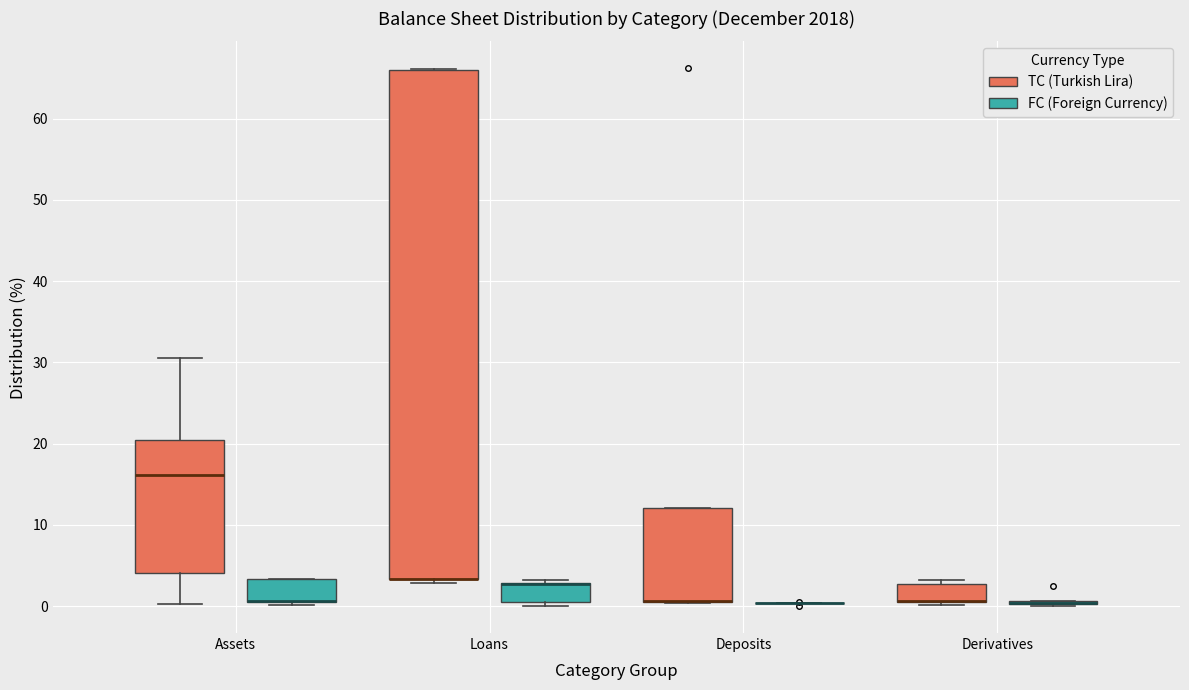

Reading left to right, transcribe this box plot: for each box, give where its median line is, the range the box spans, and where its two whiskers end, as read against the y-axis. The values are not printed on the chart, so give them approximately, as read against the axis.

Assets (TC (Turkish Lira)): median 16, box 4 to 20, whiskers 0 to 31
Assets (FC (Foreign Currency)): median 1 (drawn on the box's lower edge), box 1 to 3, whiskers 0 to 3
Loans (TC (Turkish Lira)): median 3 (drawn on the box's lower edge), box 3 to 66, whiskers 3 (just below the box's lower edge) to 66
Loans (FC (Foreign Currency)): median 3 (drawn on the box's upper edge), box 1 to 3, whiskers 0 to 3 (just above the box's upper edge)
Deposits (TC (Turkish Lira)): median 1 (drawn on the box's lower edge), box 1 to 12, whiskers 0 to 12
Deposits (FC (Foreign Currency)): box collapsed to a line at 0, whiskers 0 to 0
Derivatives (TC (Turkish Lira)): median 1 (drawn on the box's lower edge), box 1 to 3, whiskers 0 to 3 (just above the box's upper edge)
Derivatives (FC (Foreign Currency)): box collapsed to a line at 0, whiskers 0 to 1